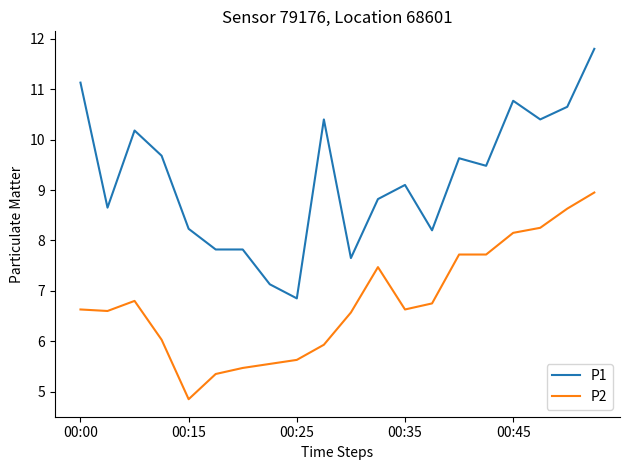

Which series has the largest range (max minus min)?

P1